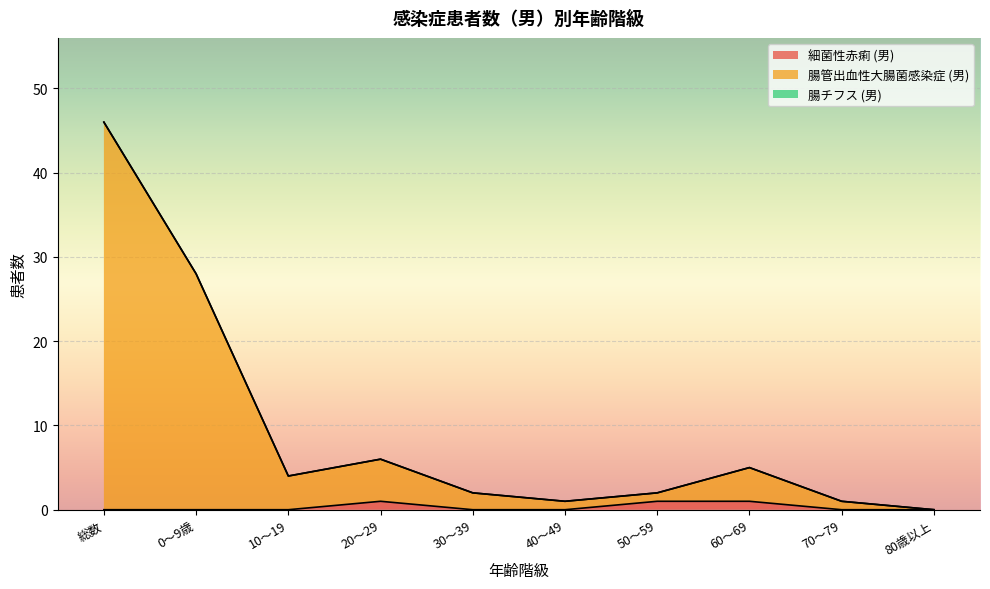

Is it true that 細菌性赤痢 (男) equals 1 at 20～29?

True